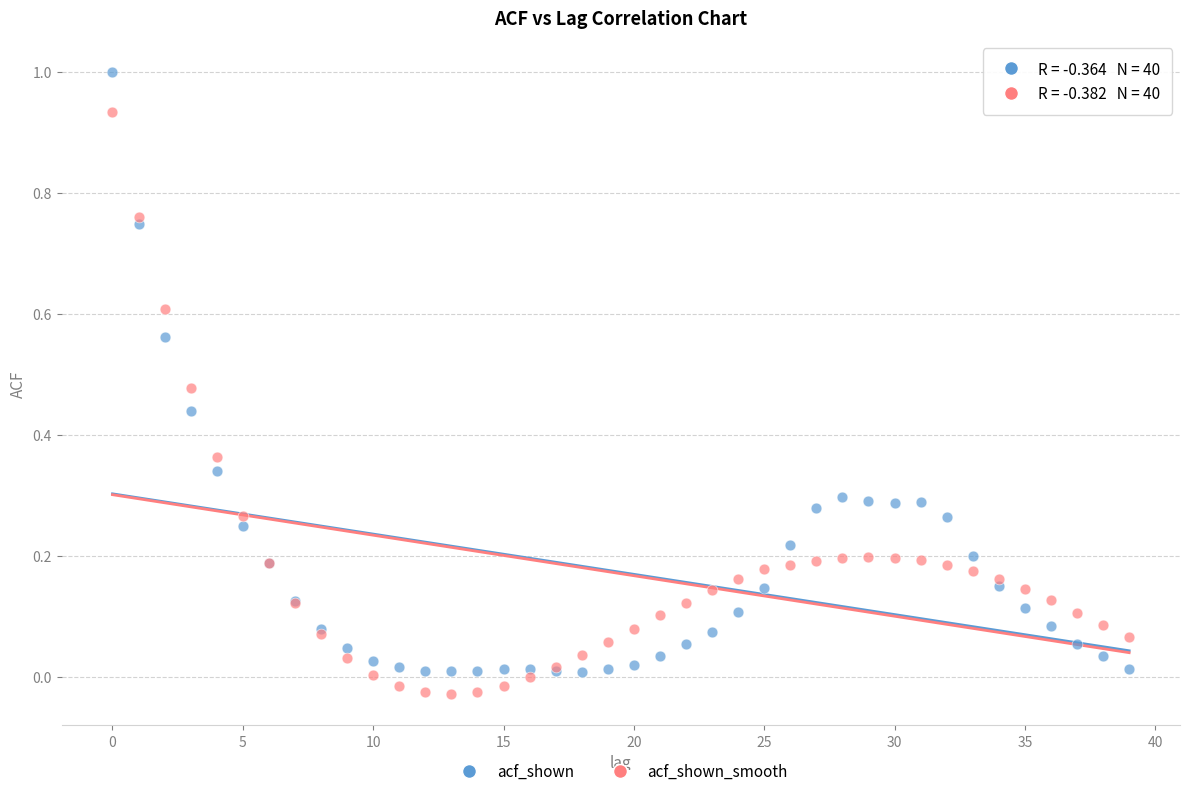

Which series reaches the maximum Y coordinate?

acf_shown